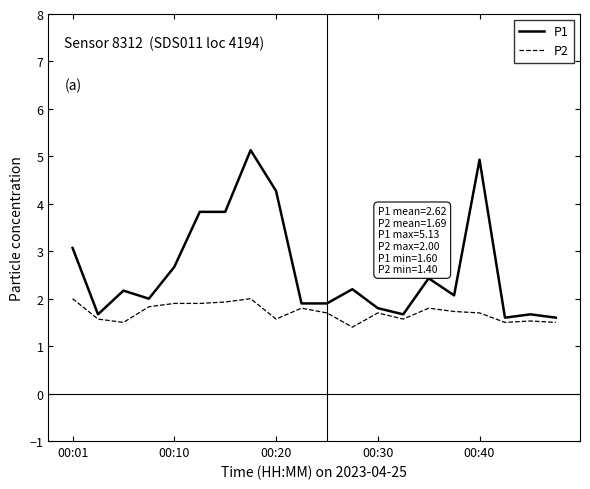

Which series has the largest total across all categories?

P1